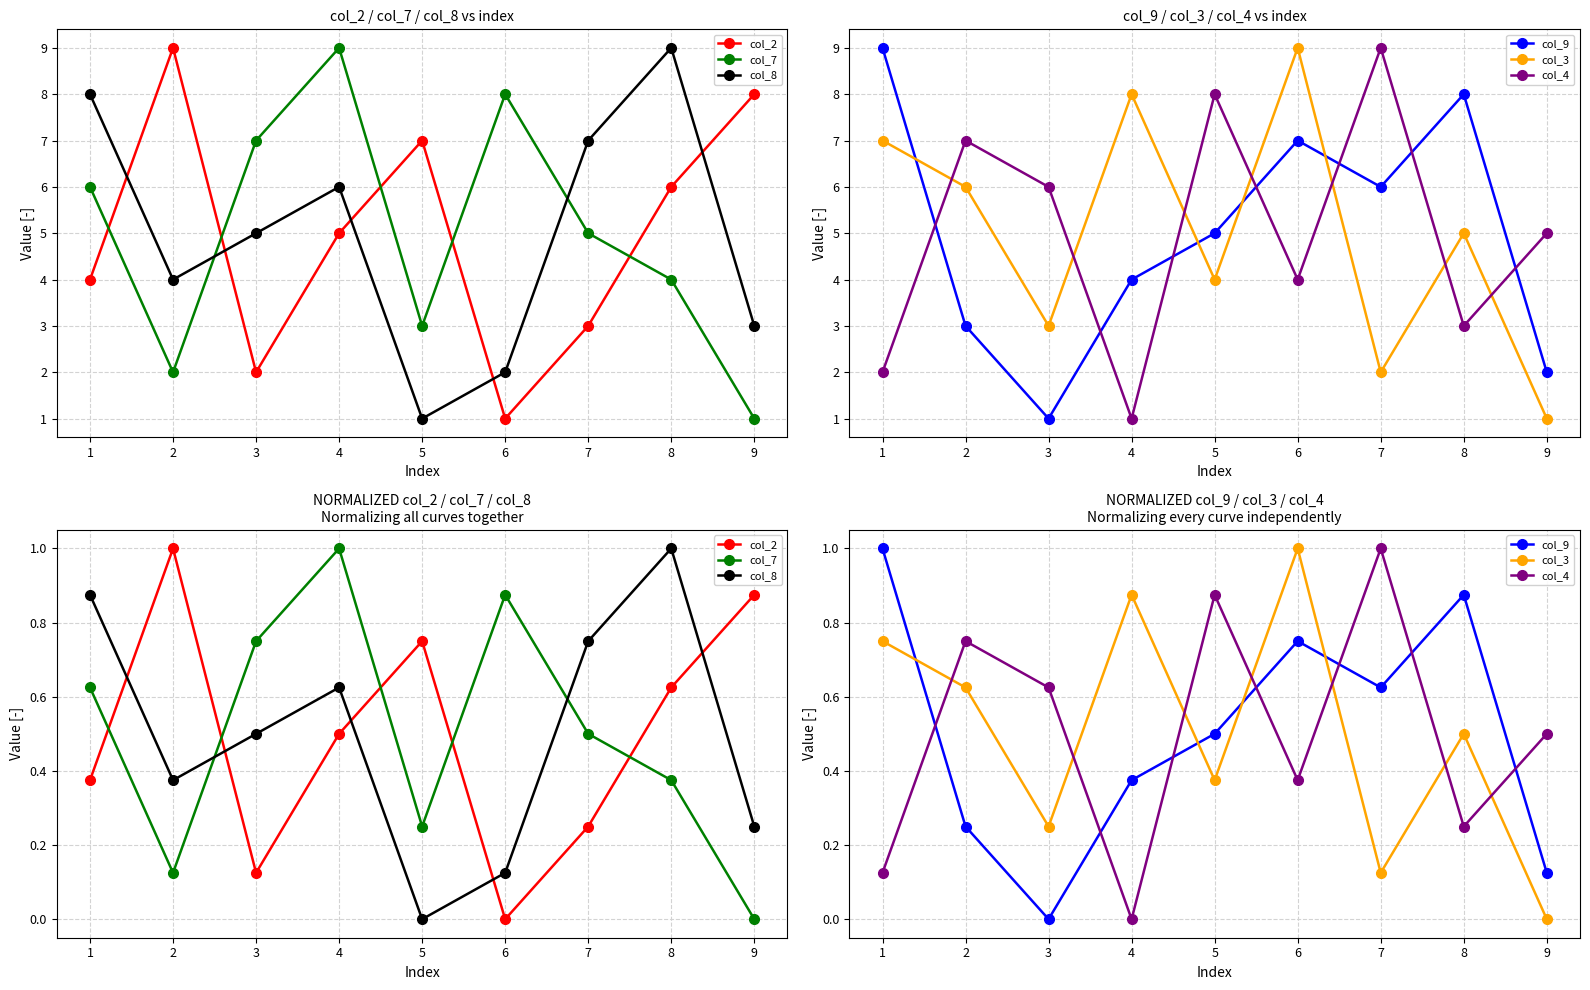

In col_2, how many points are higher than both neighbors (excluding endpoints)?

2